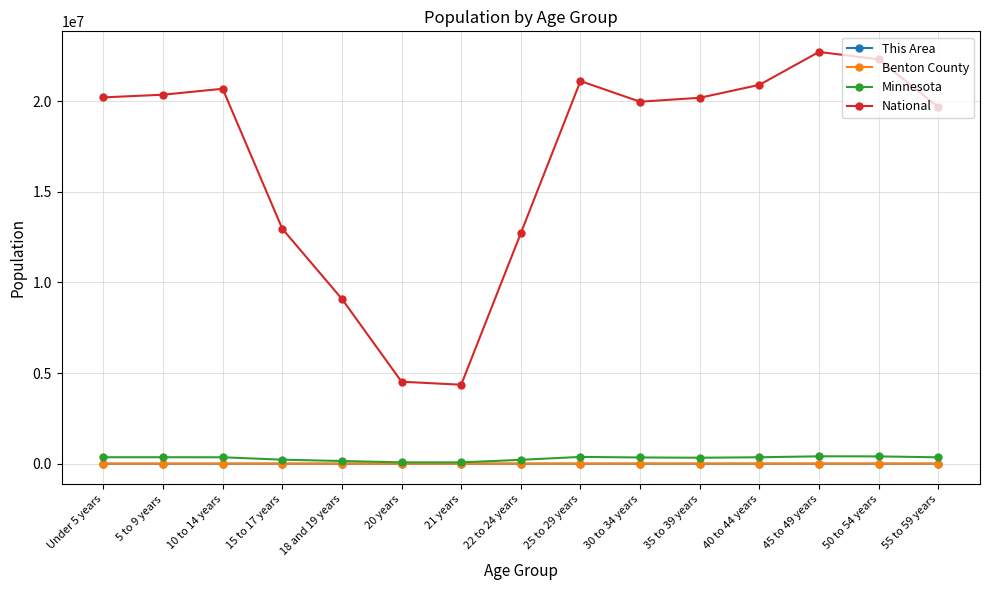

True or false: National has more than 0 interior local peaks.

True